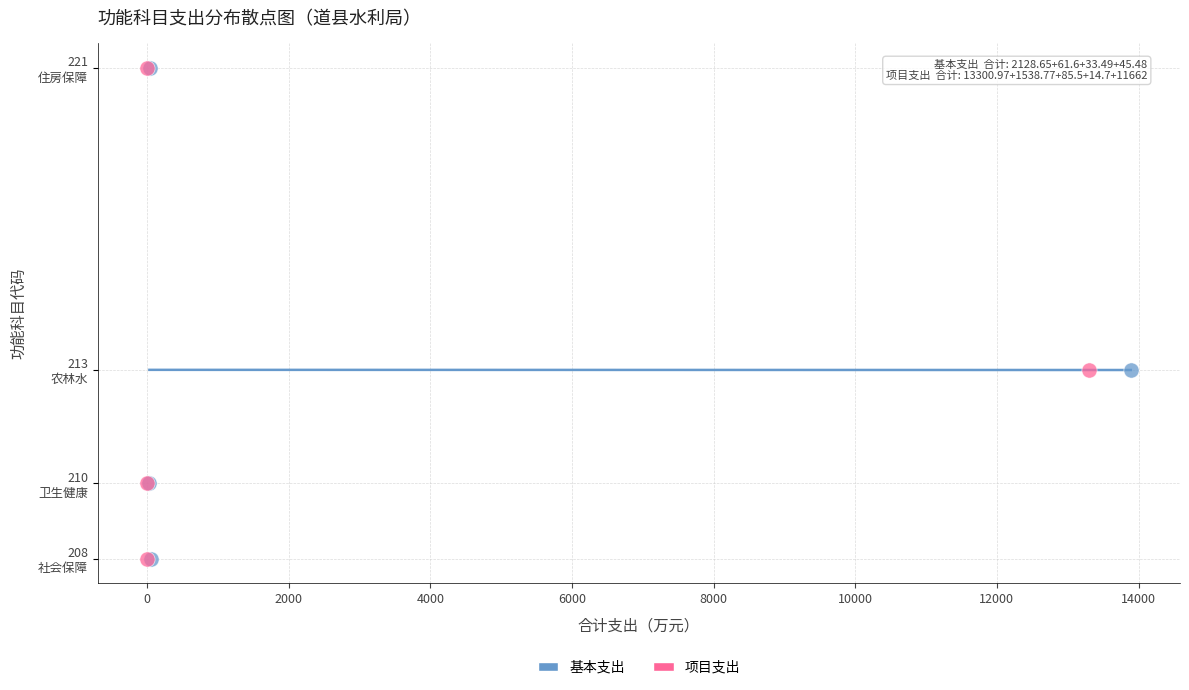

What are all the series names shown in the legend?

基本支出, 项目支出